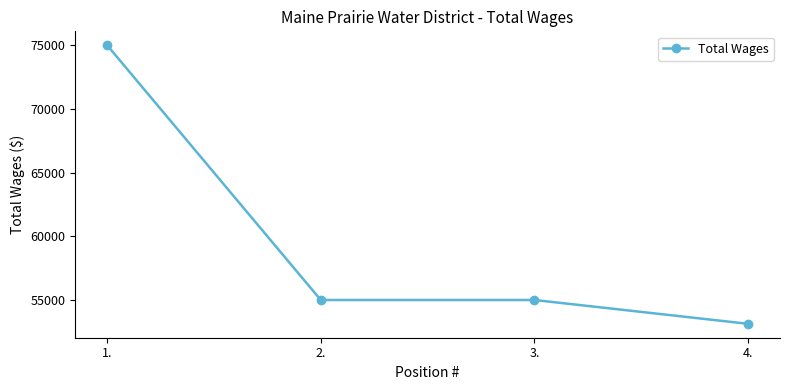

What is the change in value from 2. to 4.?

-1869